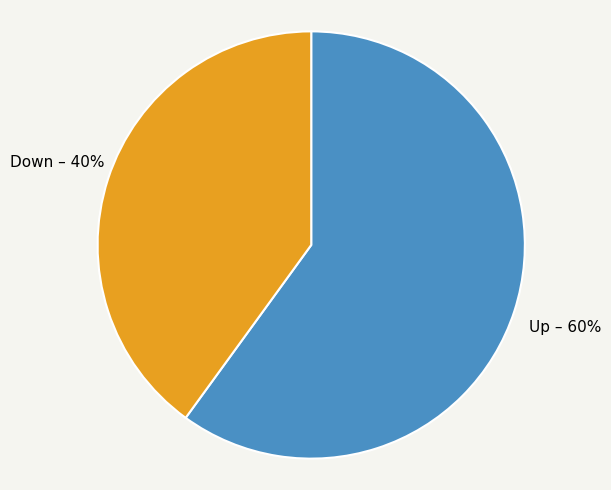

Do Up and Down together represent more than half of the pie?

Yes